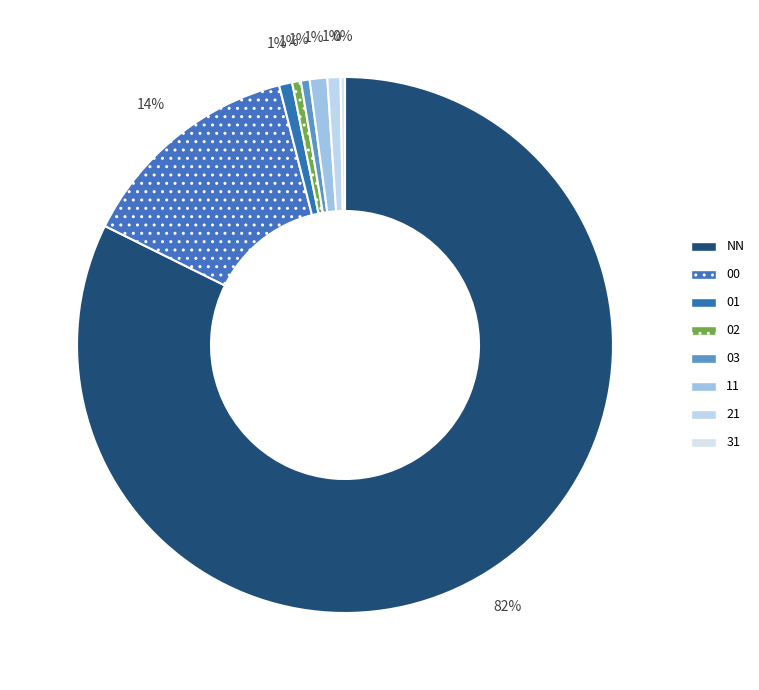

Rank the categories by value from lowest to highest.

31, 02, 03, 01, 21, 11, 00, NN